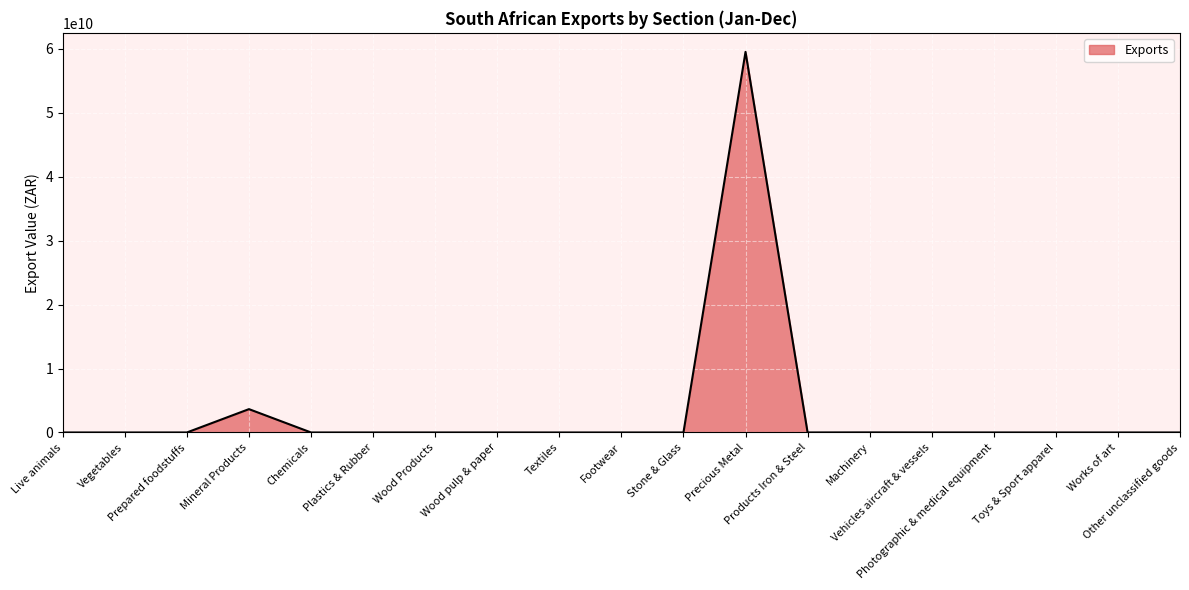

Which label corresponds to the largest value in the chart?

Precious Metal